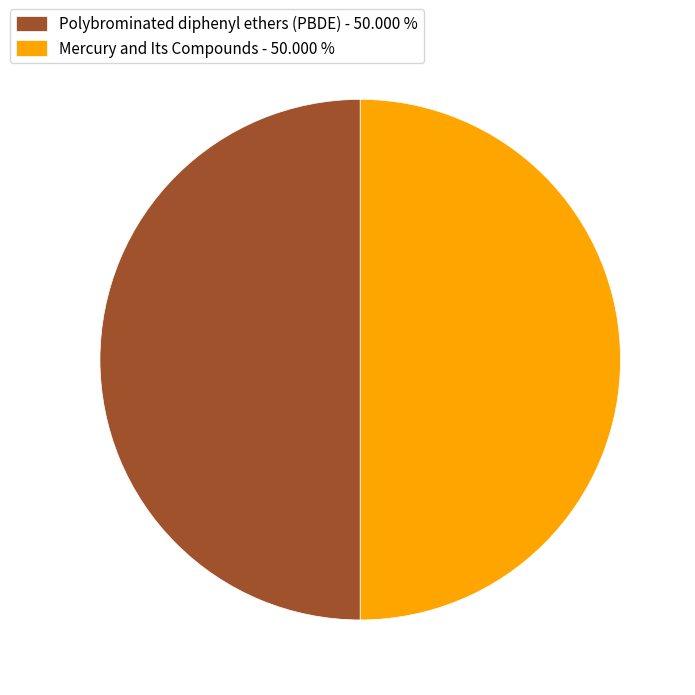

Approximately how many times larger is the value at Polybrominated diphenyl ethers (PBDE) - 50.000 % compared to Mercury and Its Compounds - 50.000 %?

1.0